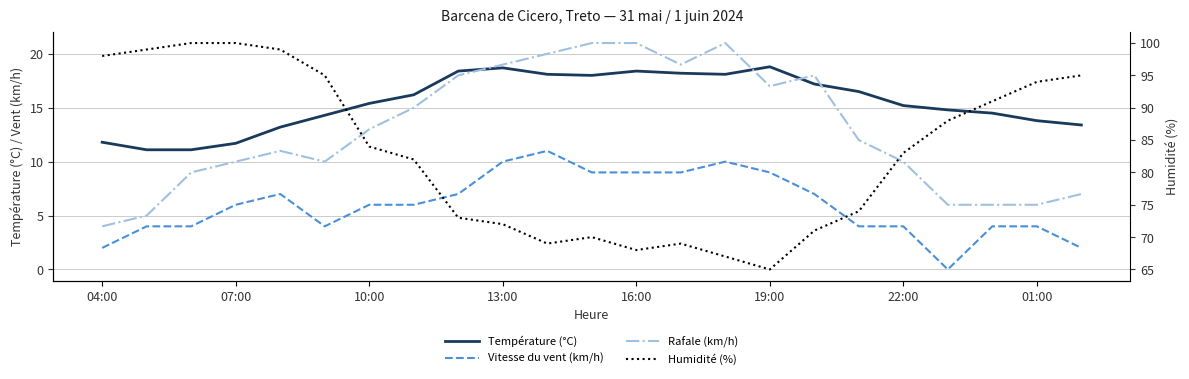

List the series in order of their peak value, lowest first.

Vitesse du vent (km/h), Température (°C), Rafale (km/h), Humidité (%)